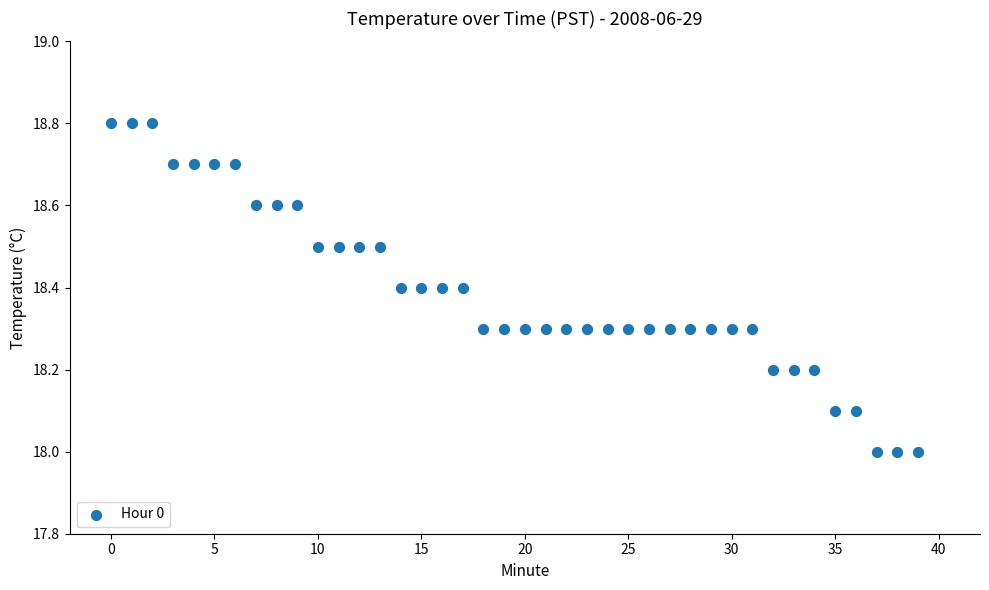

What is the range of Y values (max minus min)?

0.8